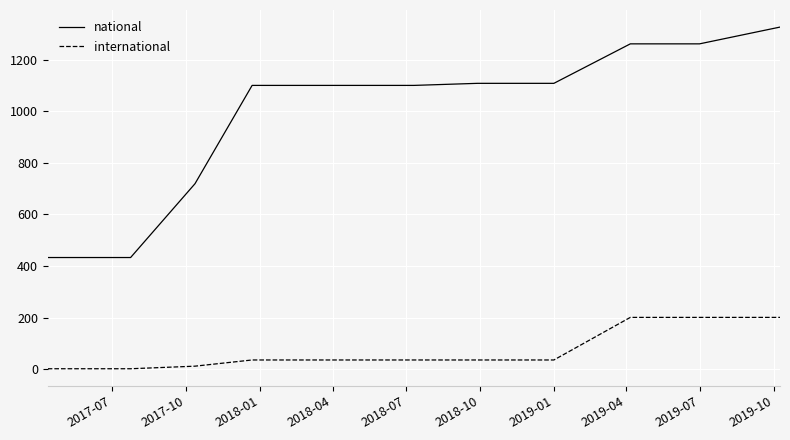

Does the chart display data point markers on the line(s)?

No